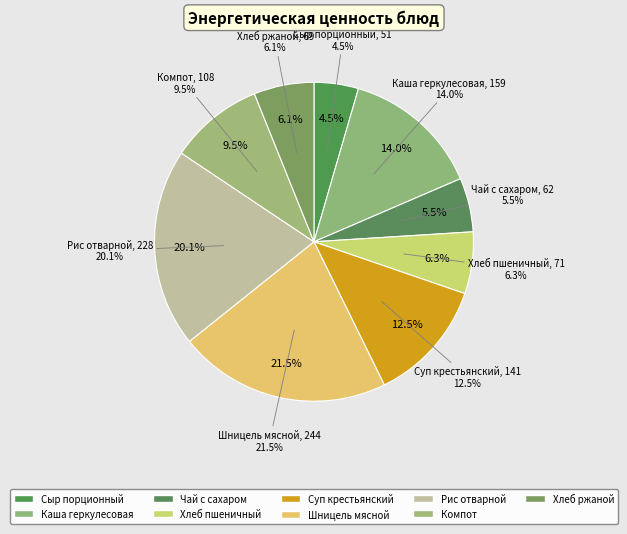

Between Чай с сахаром and Шницель мясной, which is larger?

Шницель мясной